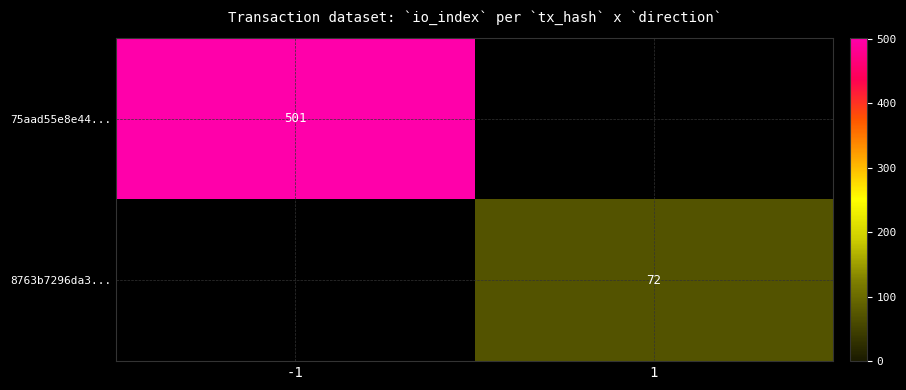

Is it true that 8763b7296da3... equals 72 at 1?

True